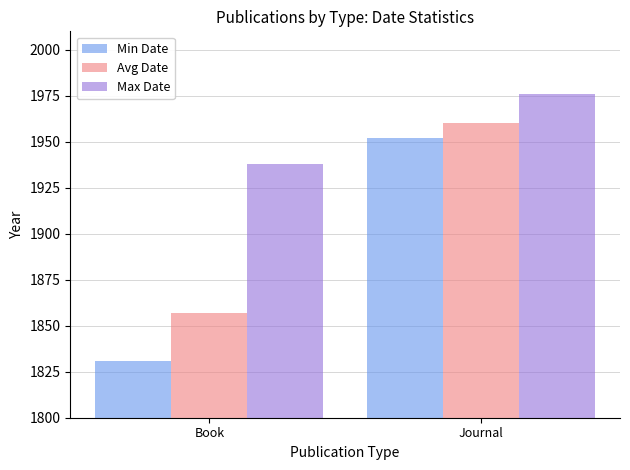

Is it true that Max Date equals 2564.1 at Book?

False